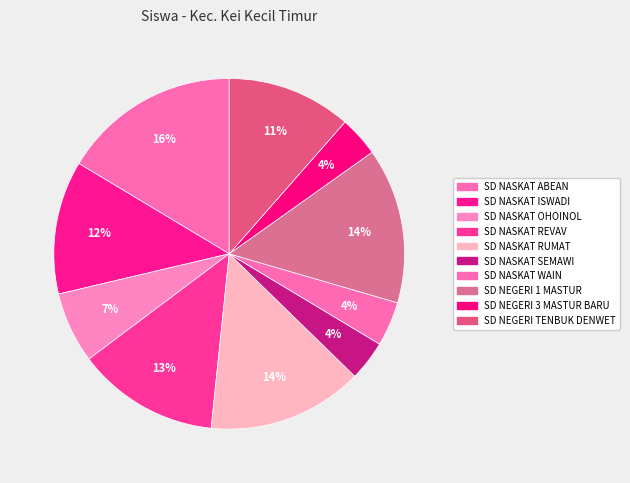

Count the number of slices in the pie.

10